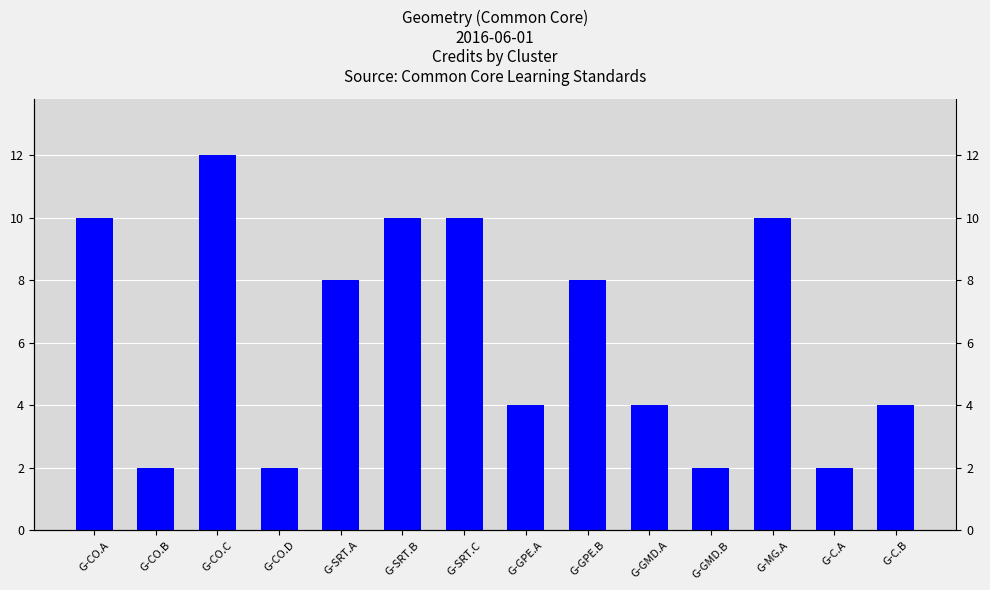

What is the average value?

6